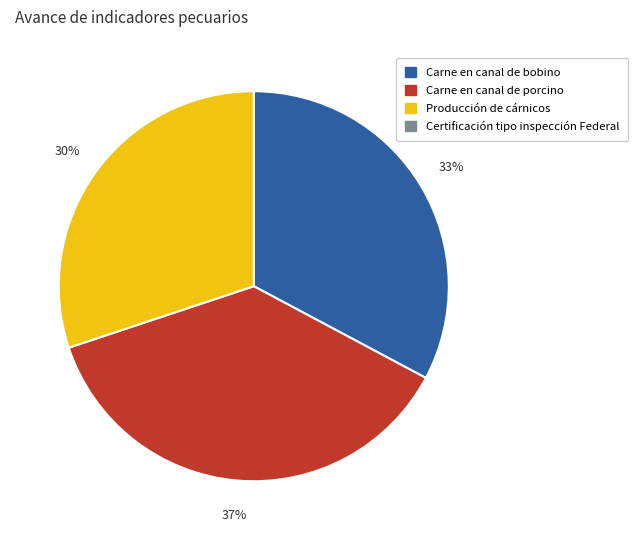

To the nearest percent, what is the difference between the largest and smallest slice percentages?

7%